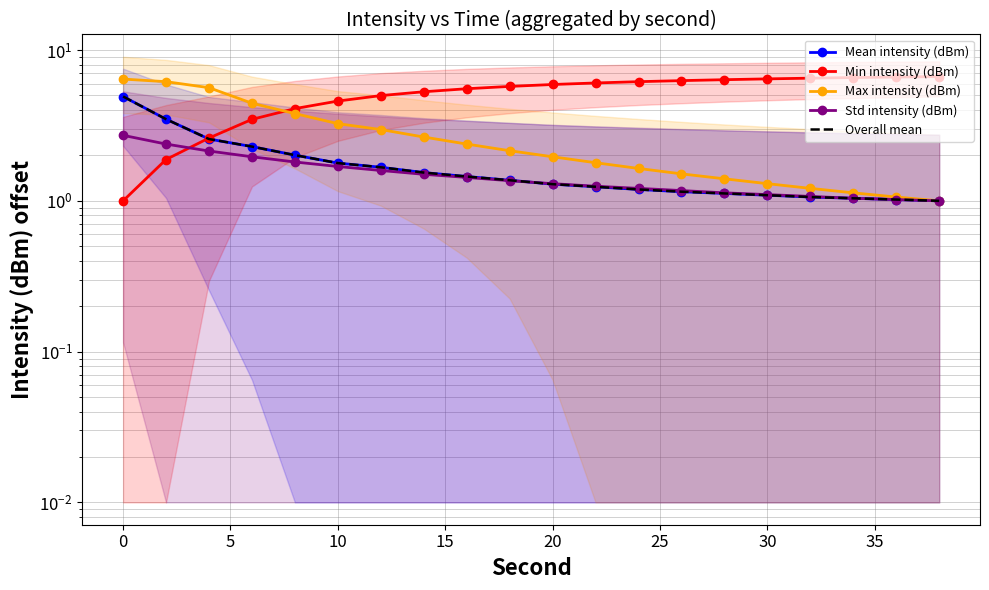

At how many categories does at least one series exceed 3?

20